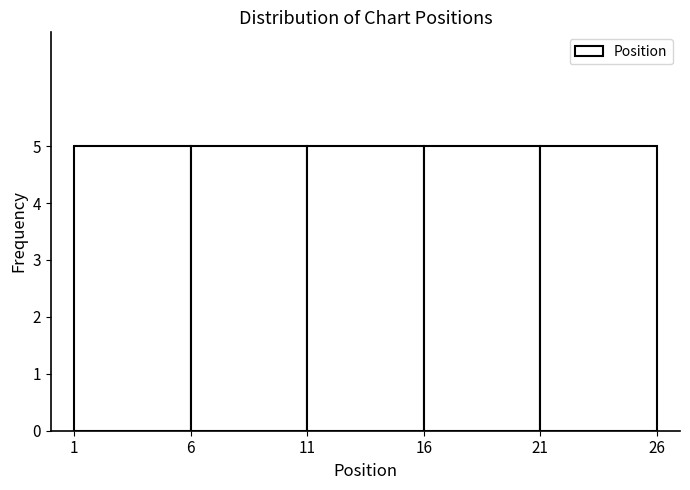

Reading left to right, transcribe this chart: for each bar, give the range it covers on the x-axis and its height. The values are not printed on the chart, so give them approximately, as read against the axis.

1 to 6: 5
6 to 11: 5
11 to 16: 5
16 to 21: 5
21 to 26: 5